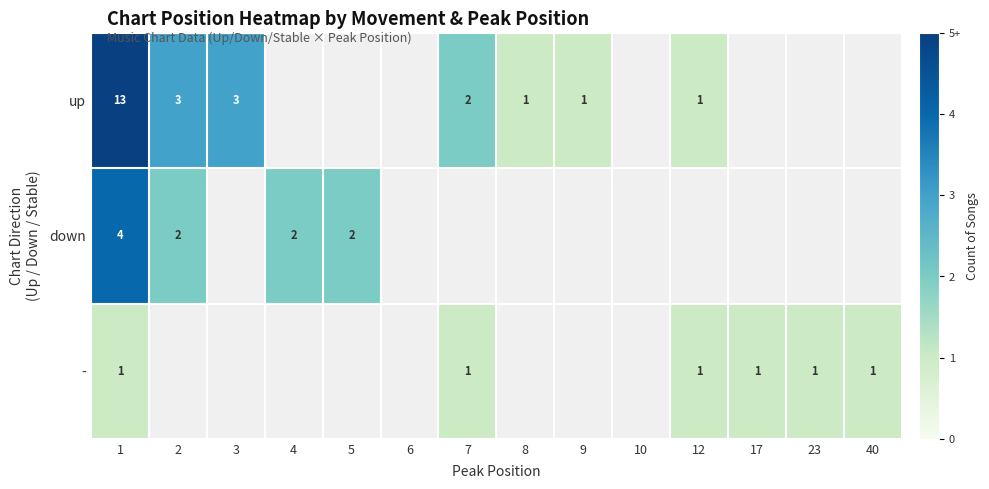

The - series shows 2 at 1. True or false?

False